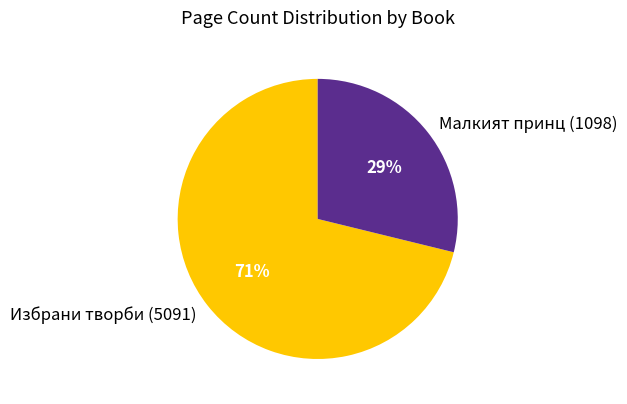

Does Избрани творби (5091) account for over 50% of the chart?

Yes